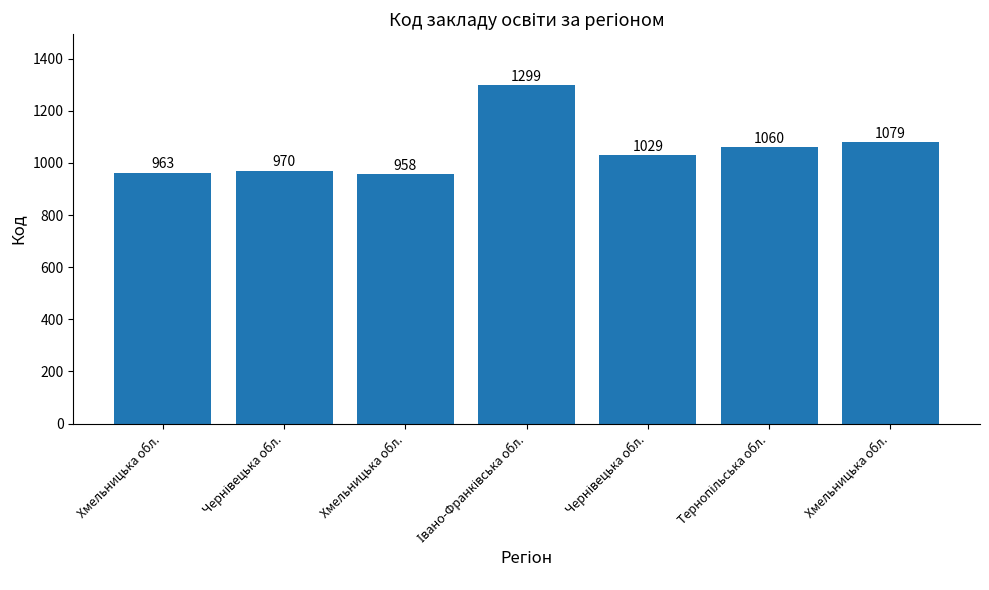

Between Хмельницька обл. and Чернівецька обл., which is larger?

Хмельницька обл.